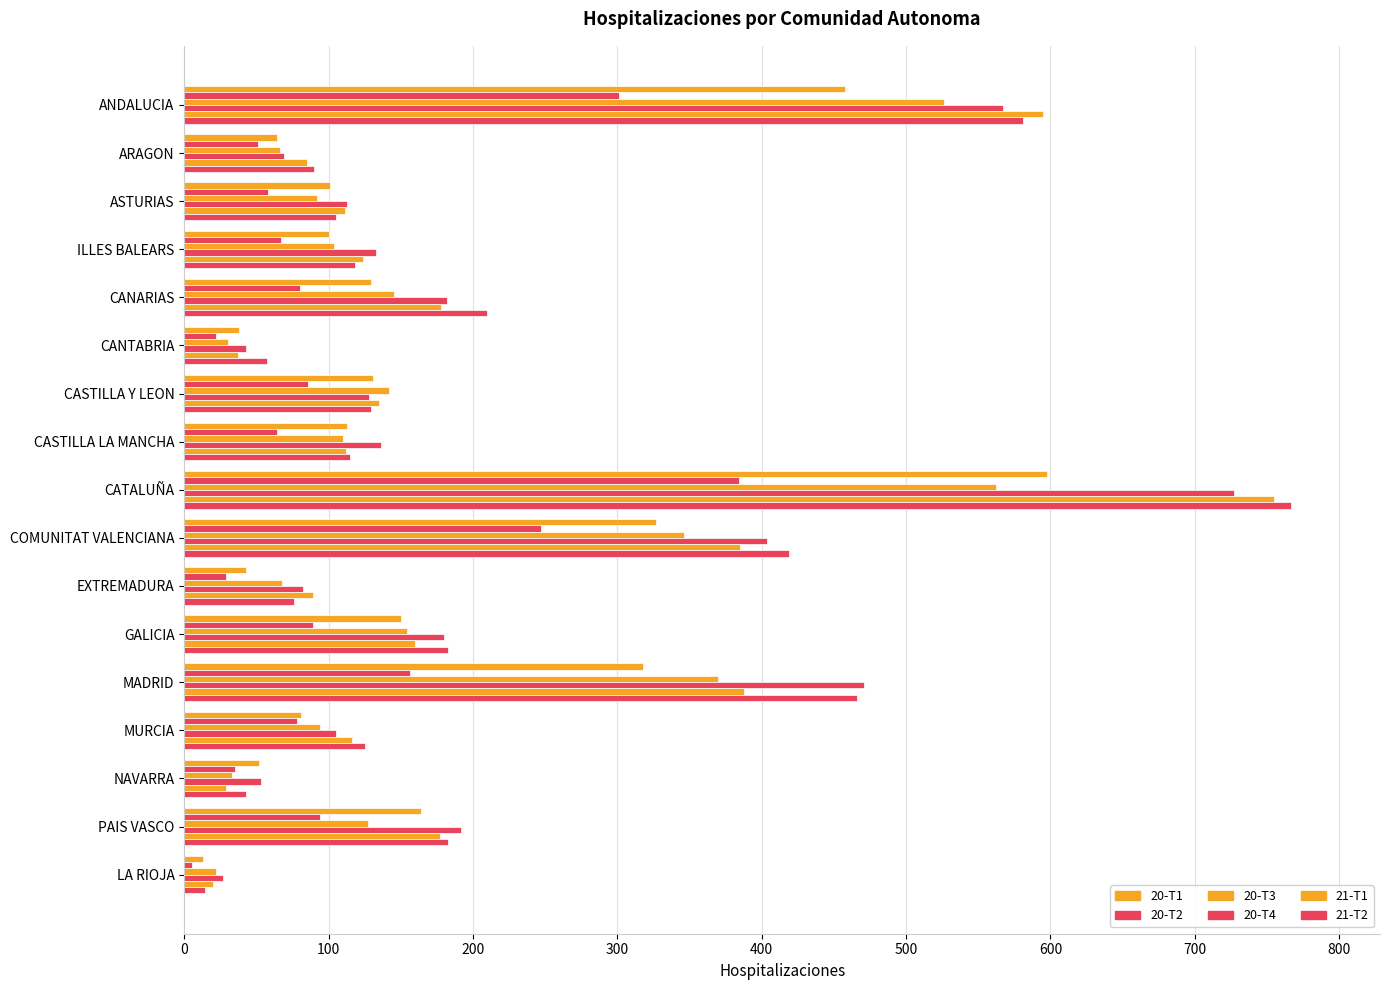

How many series are shown in this chart?

6